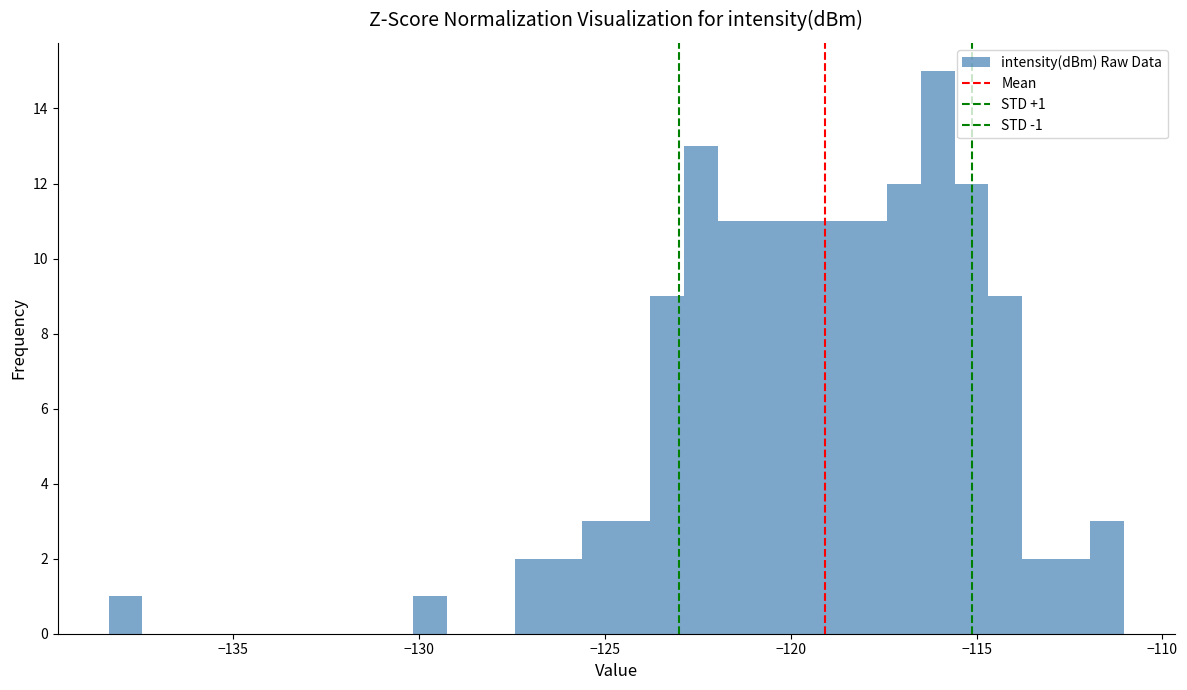

Read against the x-axis, roughly where is the centre of the tallest bar?

-116.0